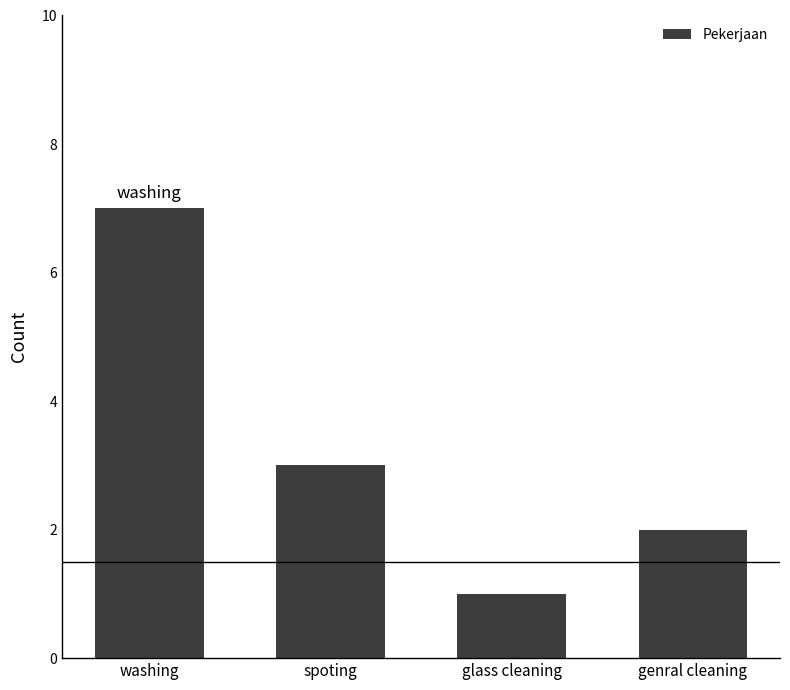

What position from the left is washing?

1